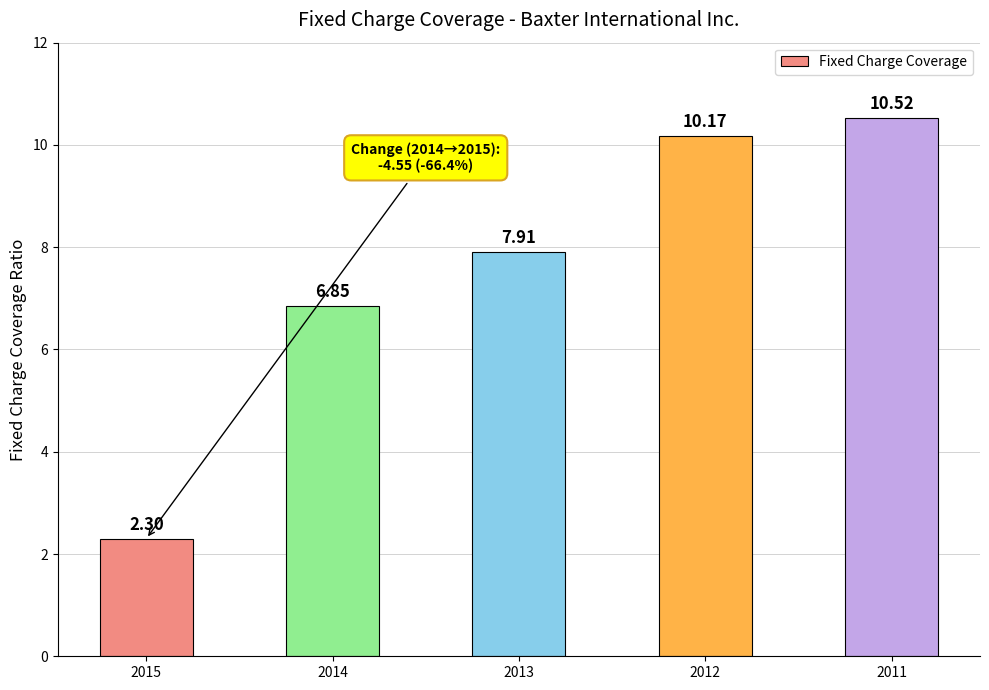

List the labels in order of value, largest first.

2011, 2012, 2013, 2014, 2015